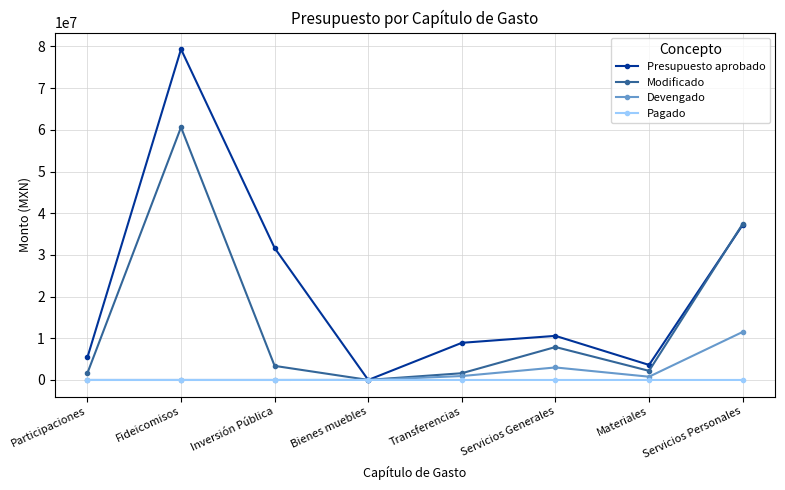

At which label does Devengado first exceed 783711?

Transferencias